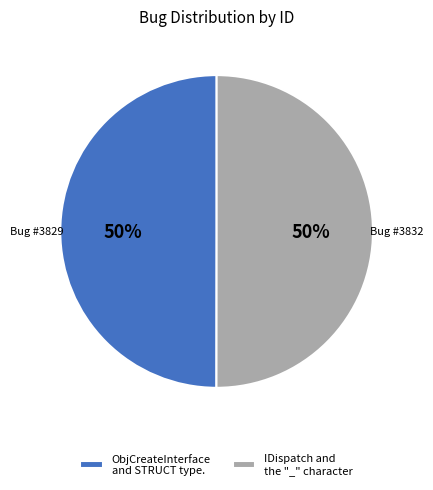

What is the ratio of the value at IDispatch and the "_" character to the value at ObjCreateInterface and STRUCT type.?

1.0